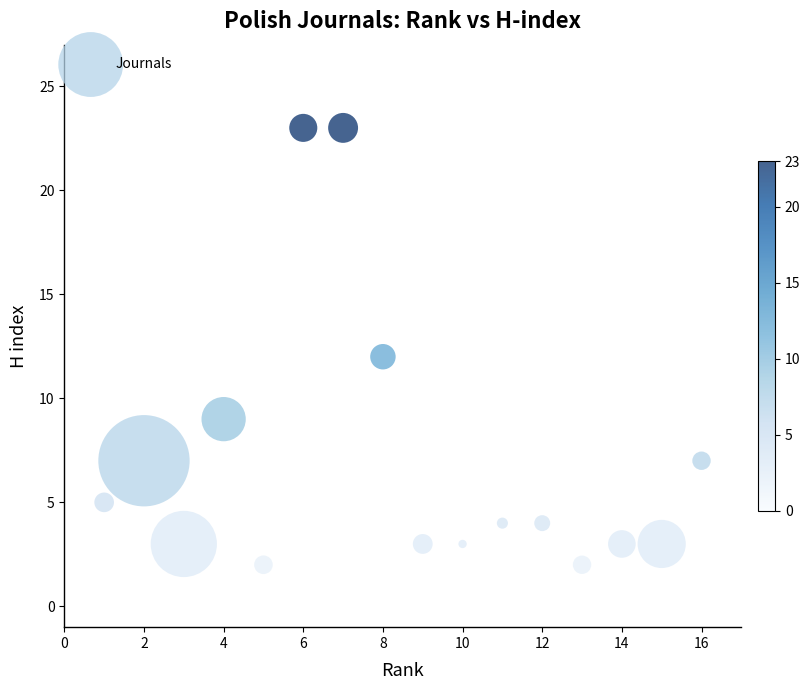

What is the range of Y values (max minus min)?

21